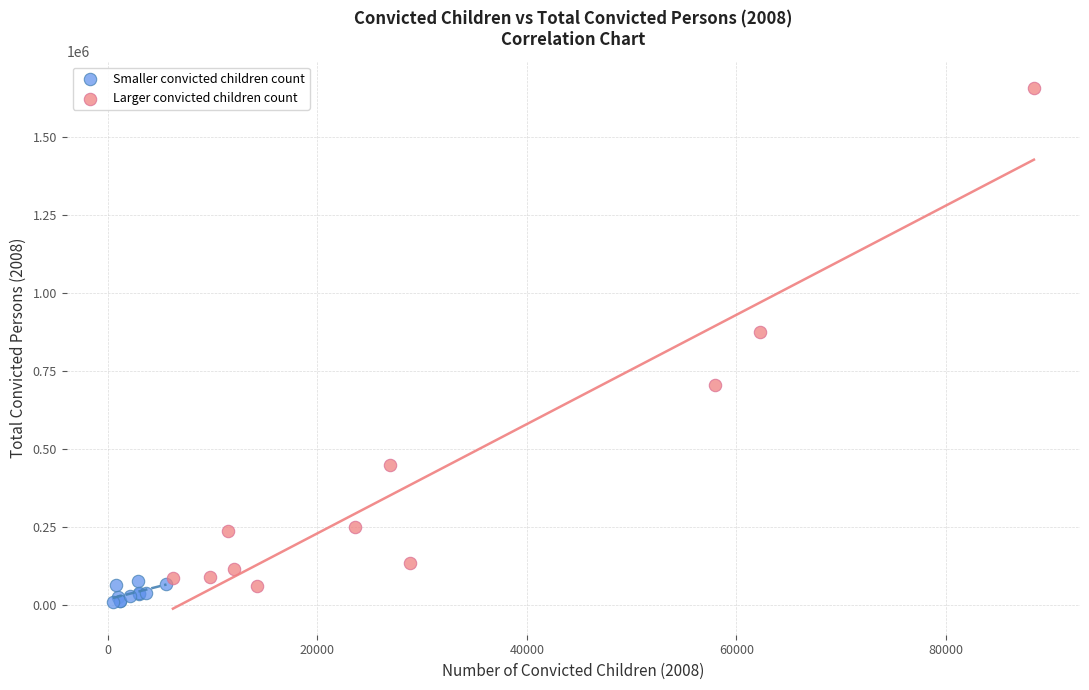

Which series has the largest Y range (max minus min)?

Larger convicted children count